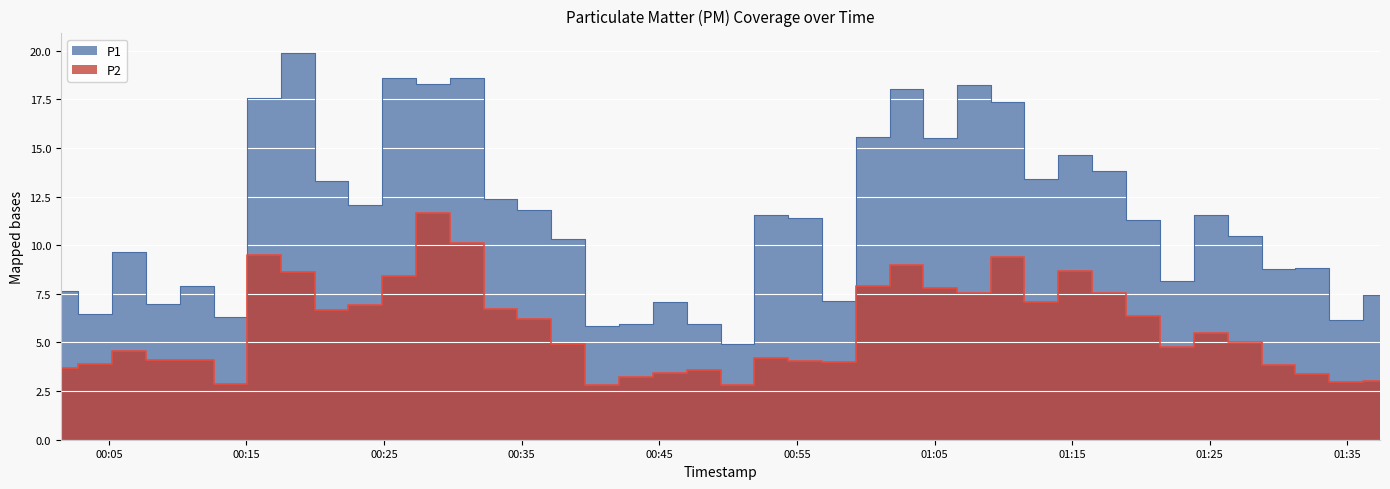

Is it true that P1 equals 15.6 at 2023-11-21T01:00:31?

True